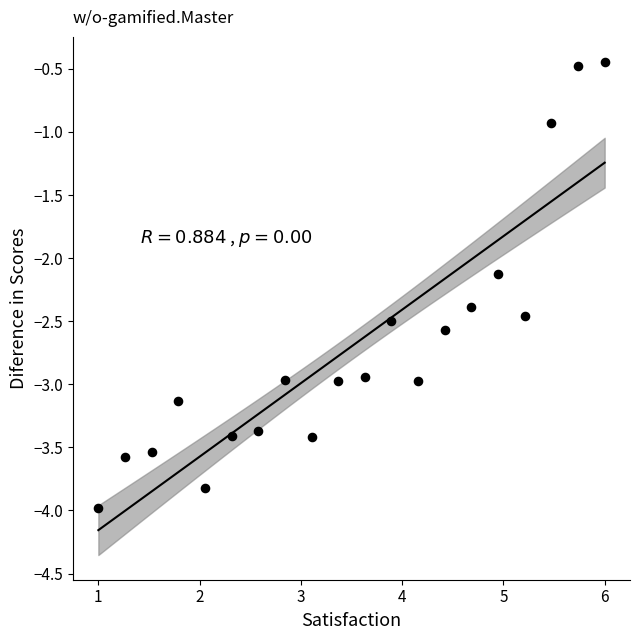

What Y value in the scatter plot is closest to -2?

-2.1